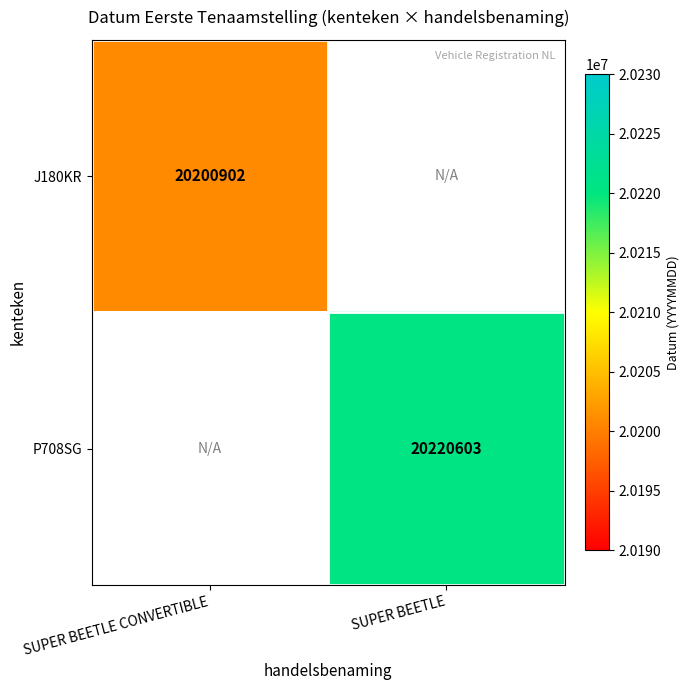

The value of J180KR at SUPER BEETLE CONVERTIBLE is 9572192. True or false?

False